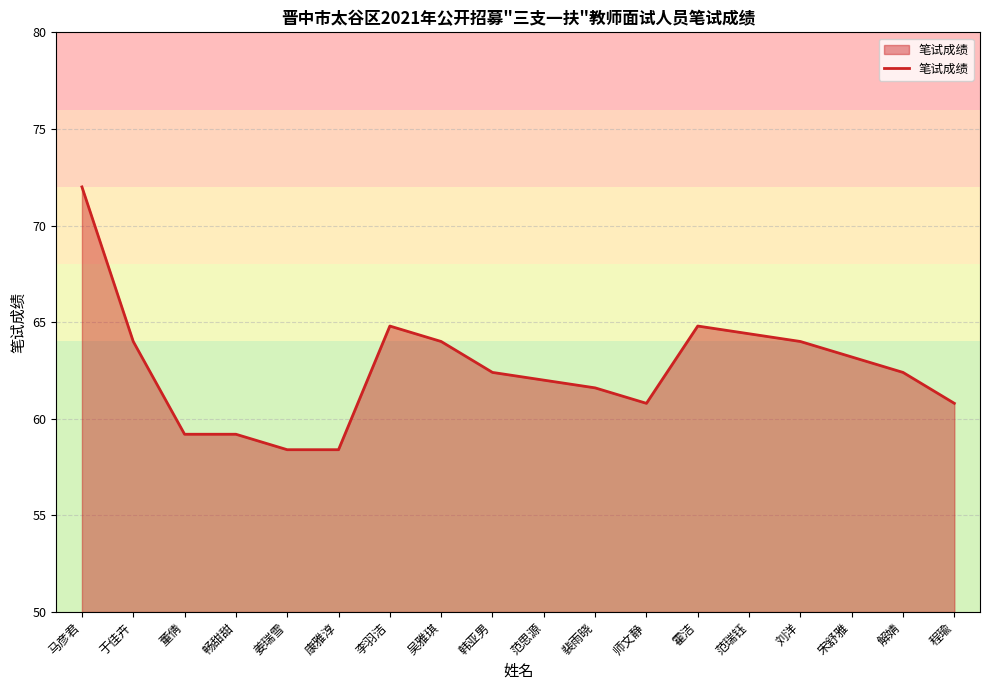

Which label corresponds to the largest value in the chart?

马彦君